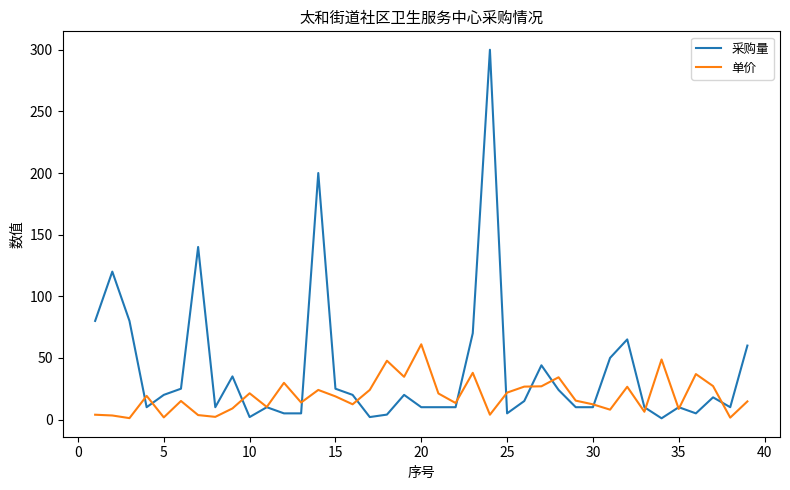

Which series has the largest total across all categories?

采购量